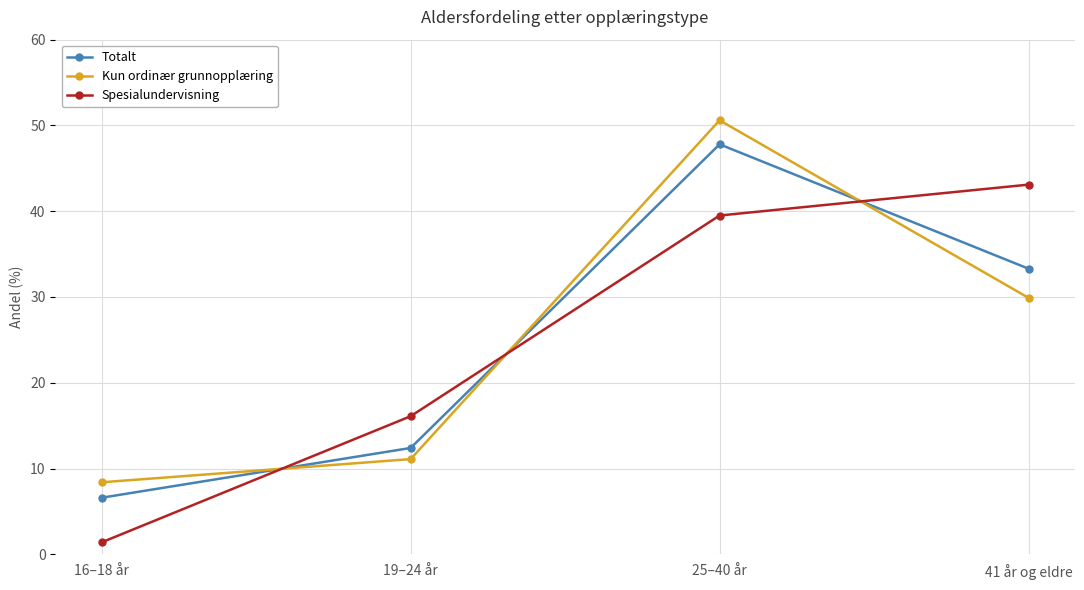

At which category is the sum across all series the highest?

25–40 år